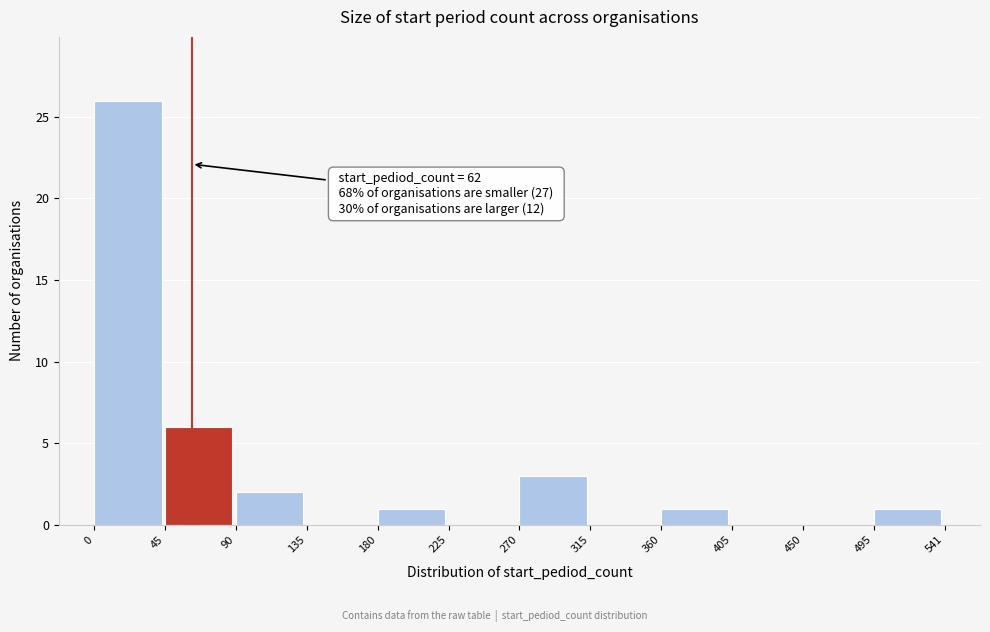

Which range on the x-axis has the tallest bar?

0 to 45